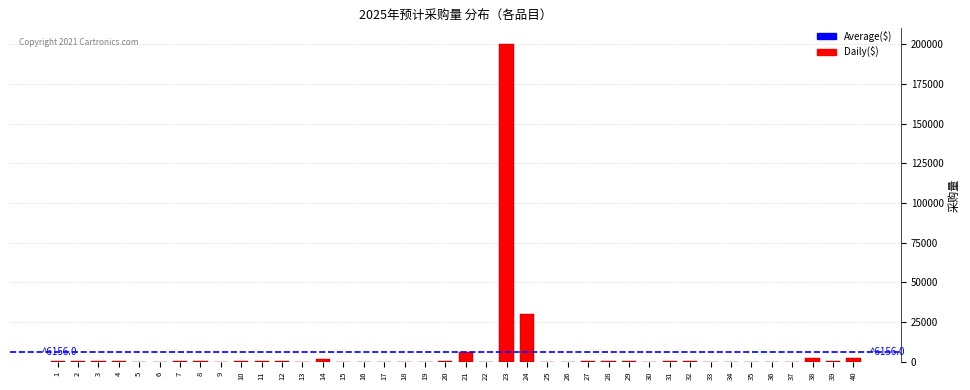

What is the greatest value displayed?

200000